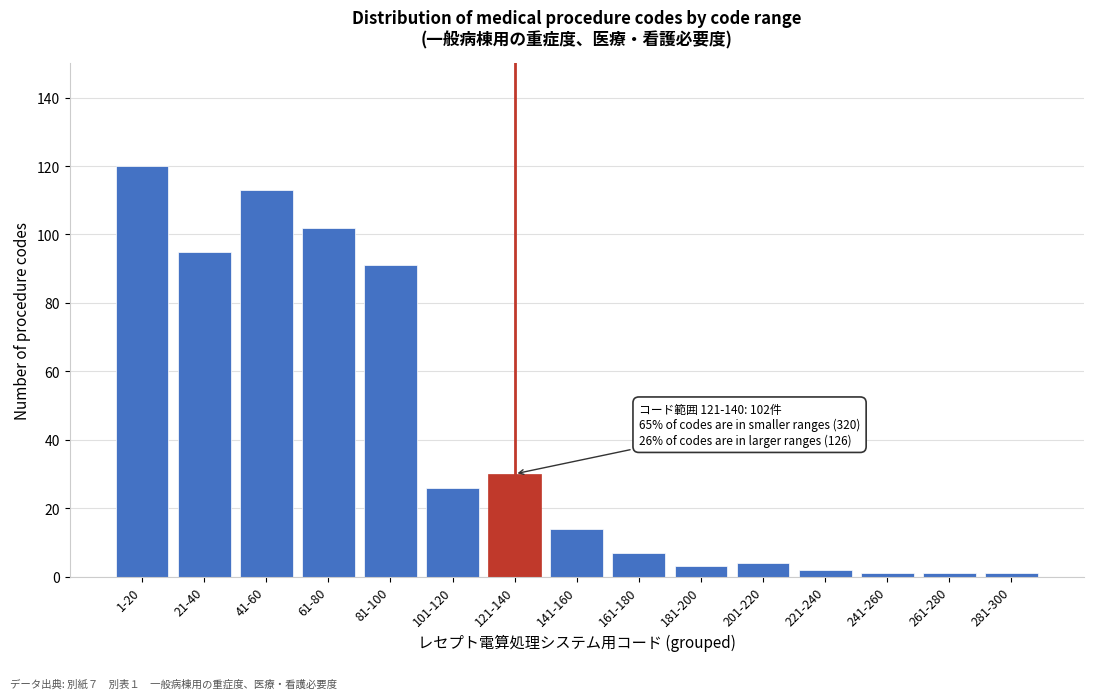

Reading left to right, transcribe all the data shown in this chart.

120	95	113	102	91	26	30	14	7	3	4	2	1	1	1